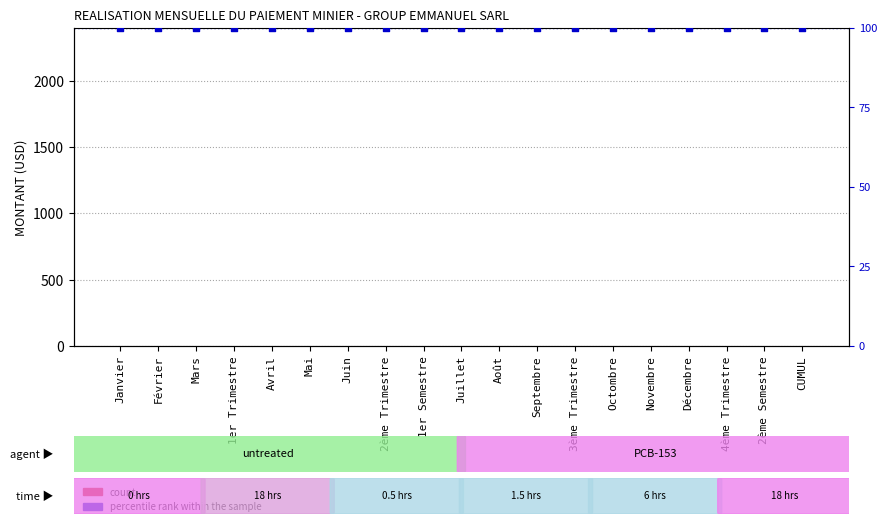

Is the value of MONTANT (USD) at Juin greater than the value of percentile rank within the sample at CUMUL?

No